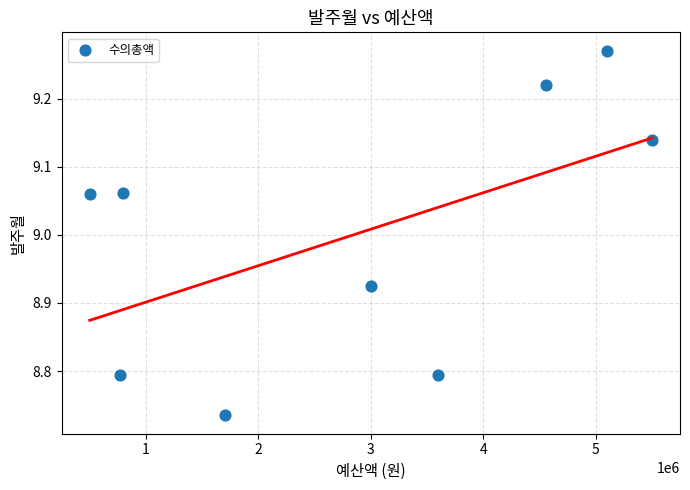

What is the range of Y values (max minus min)?

0.5